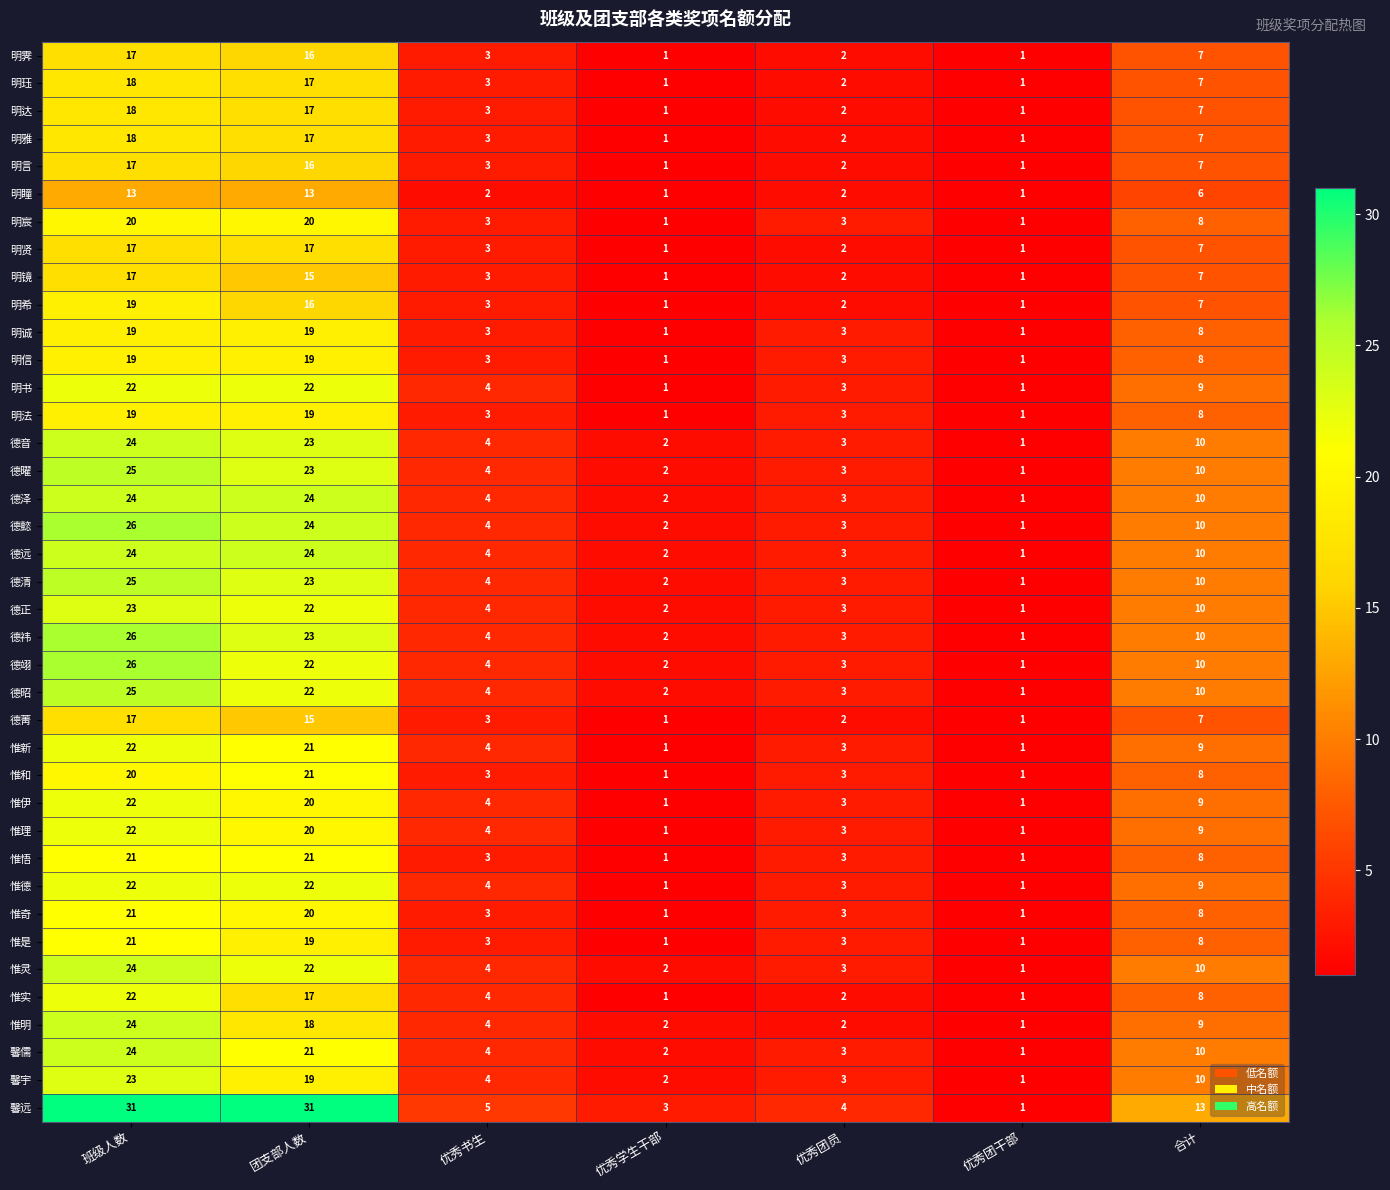

What is the difference between the maximum and minimum values in the 明法 series?

18